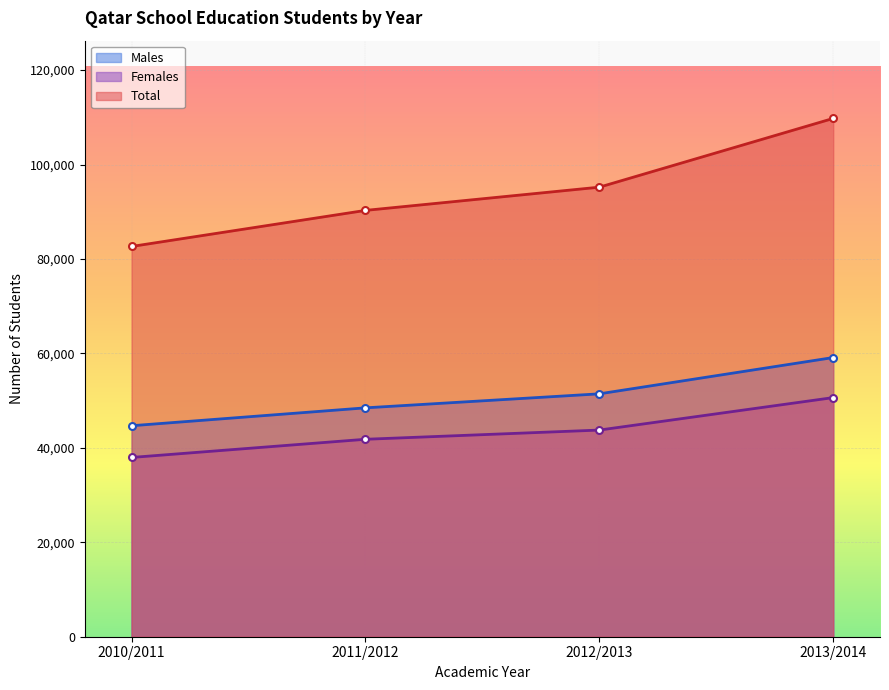

How many lines are shown in the chart?

3